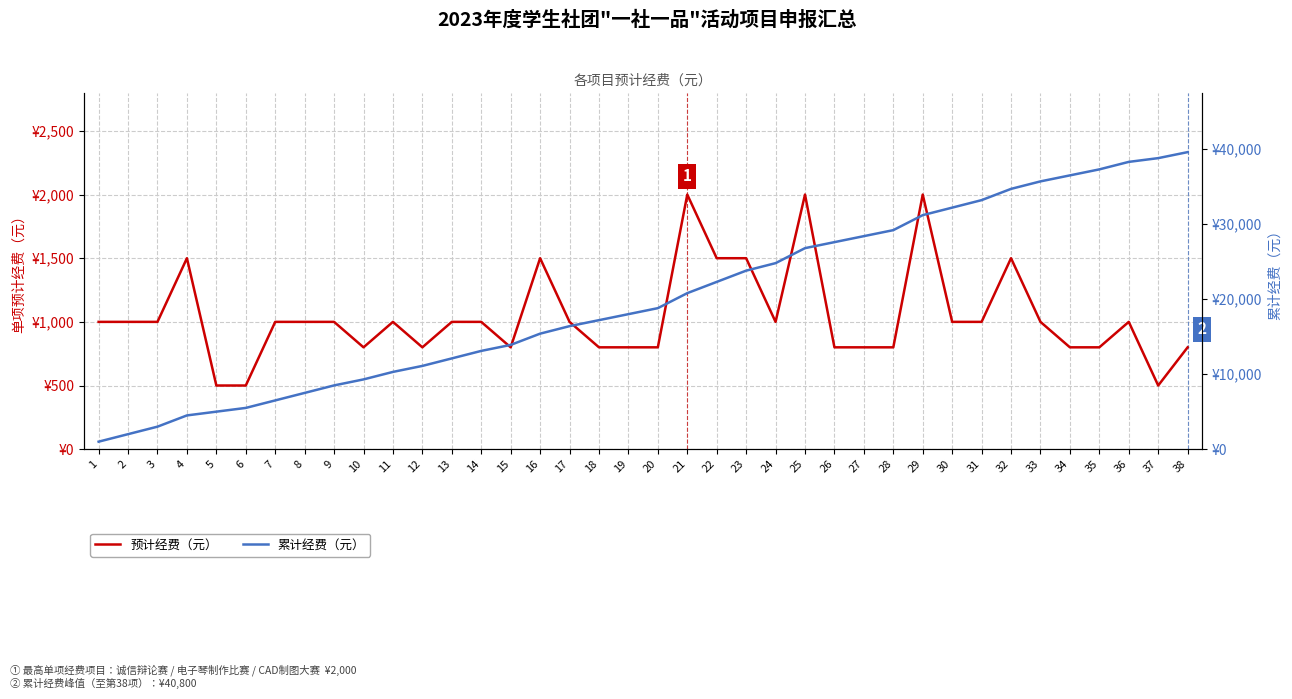

Which has a higher value, 18 or 29?

29